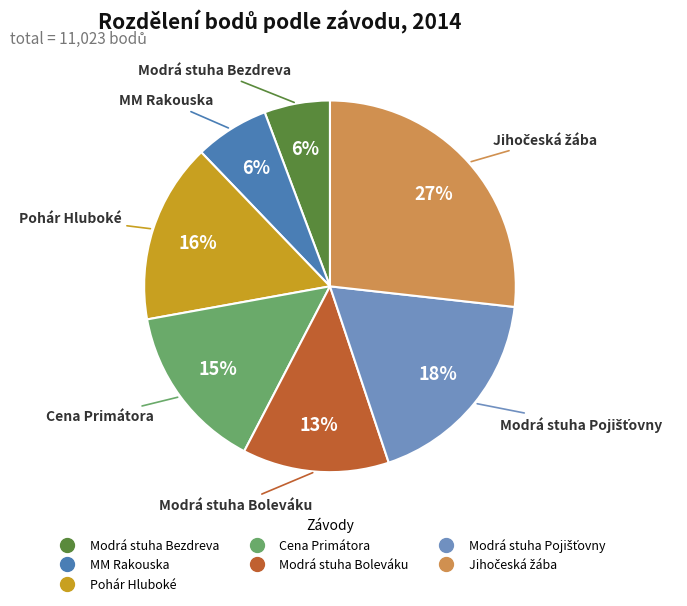

Is there a majority slice in this chart?

No